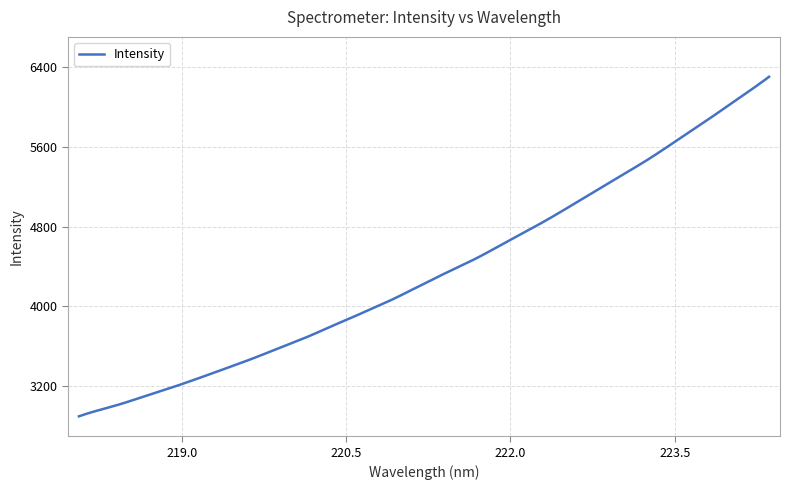

Does the chart have visible grid lines?

Yes